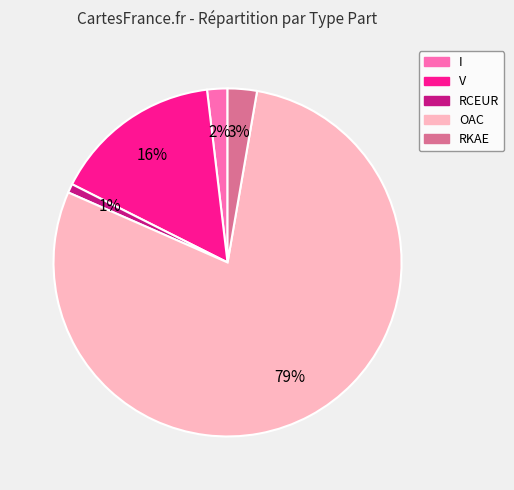

Is there a majority slice in this chart?

Yes